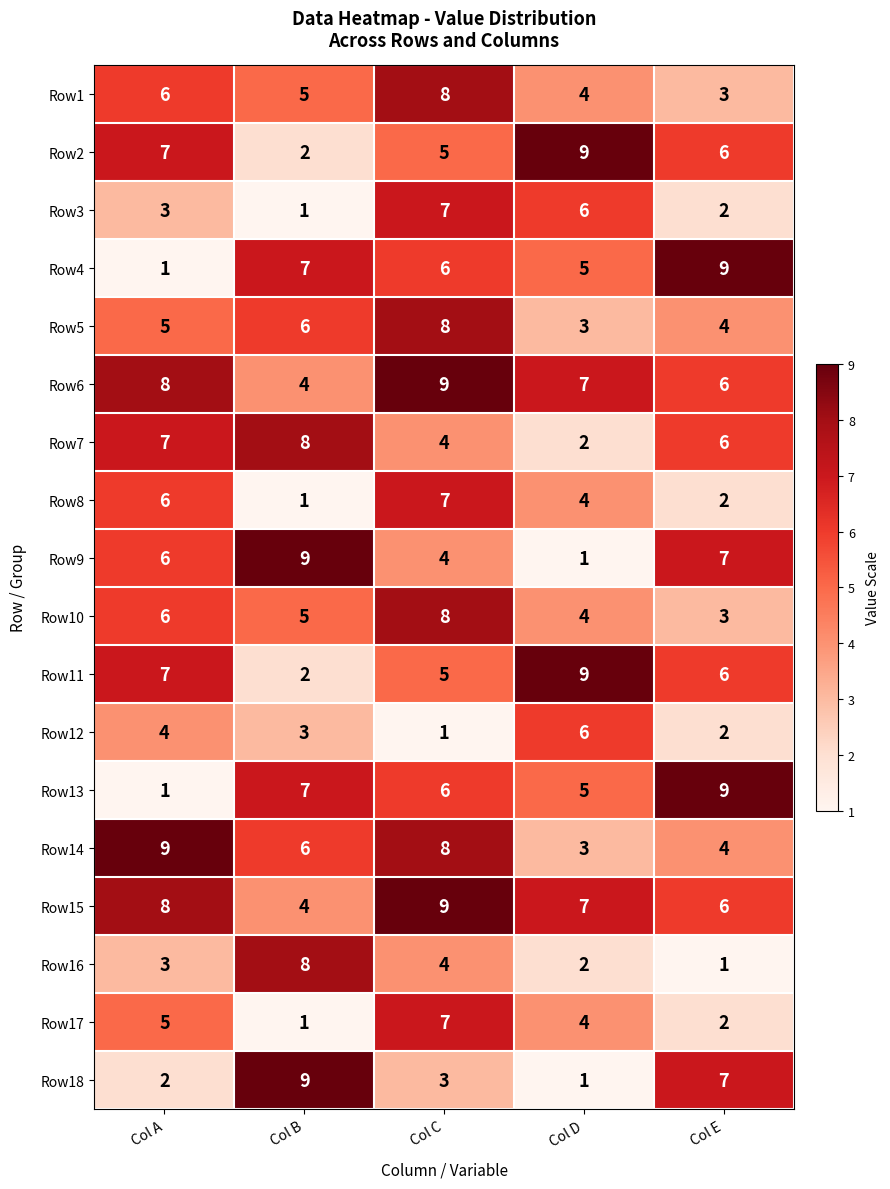

What is the total value across all series at Col E?

85